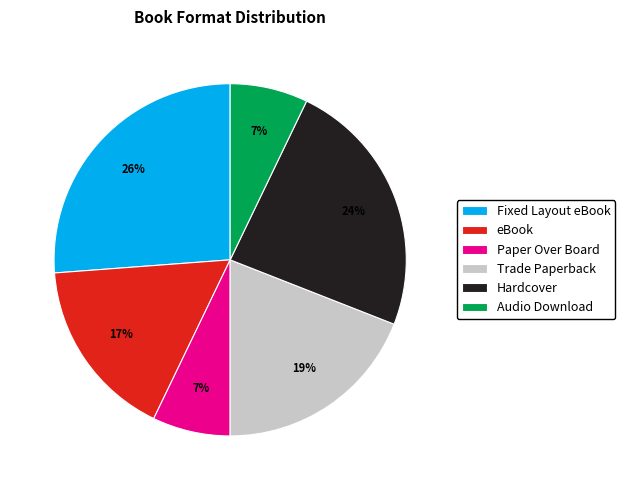

Combined, do Trade Paperback and Audio Download account for over 50%?

No